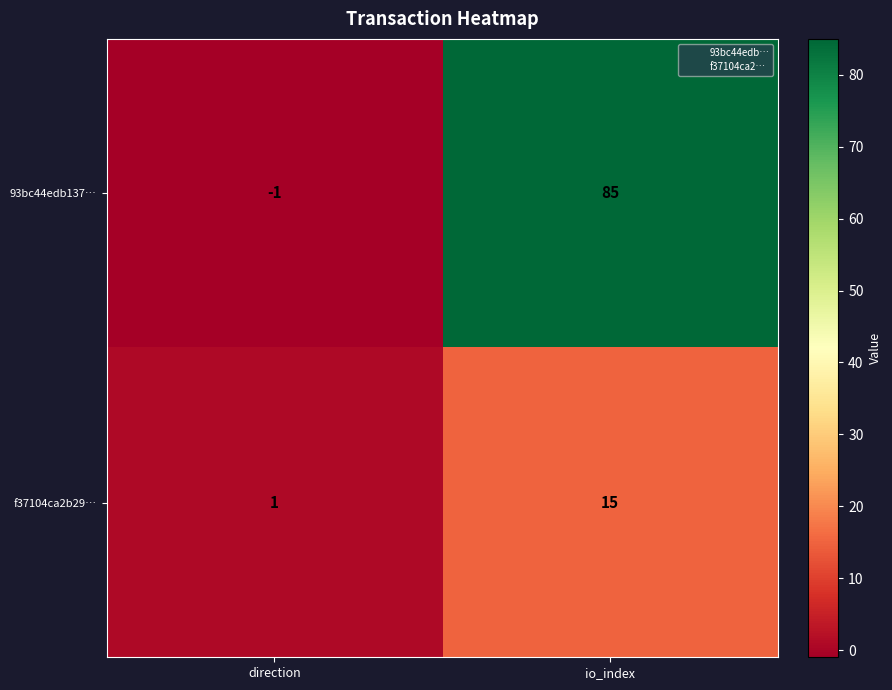

Is it true that 93bc44edb137… equals 85 at io_index?

True